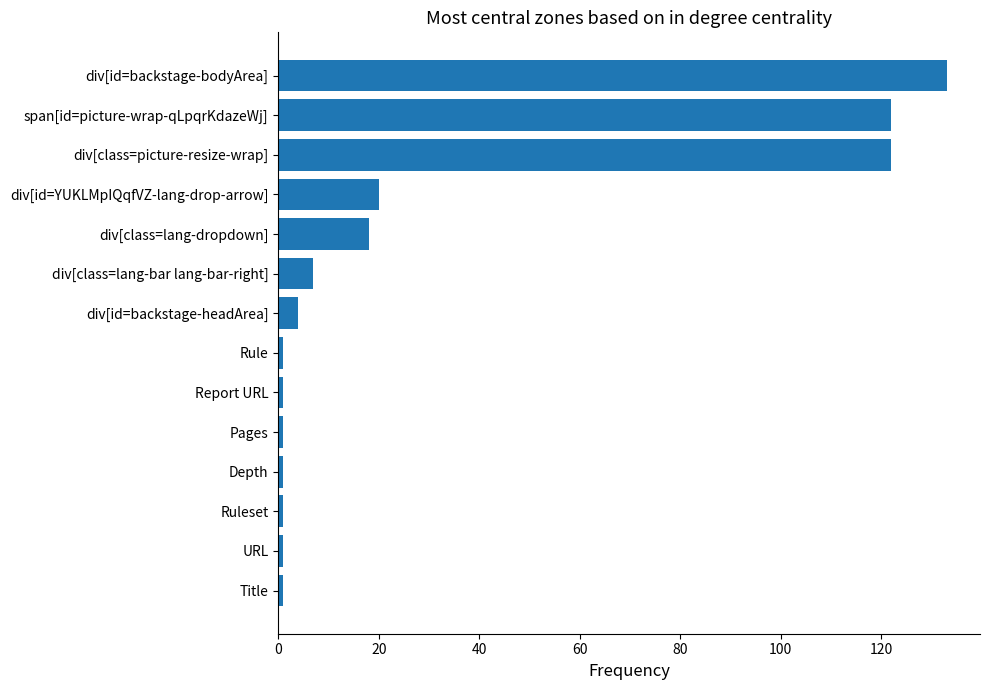

What is the greatest value displayed?

133